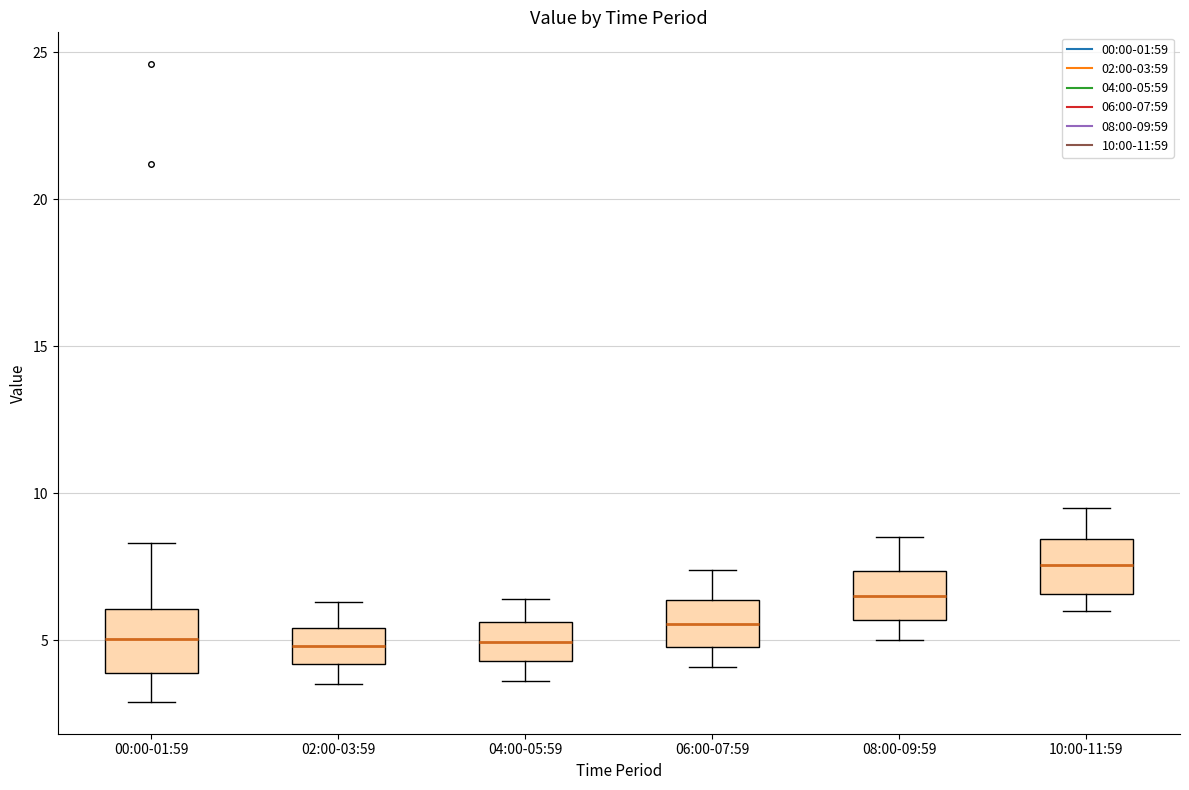

Reading left to right, transcribe this box plot: for each box, give where its median line is, the range the box spans, and where its two whiskers end, as read against the y-axis. The values are not printed on the chart, so give them approximately, as read against the axis.

00:00-01:59: median 5.0, box 4.0 to 6.0, whiskers 3.0 to 8.5
02:00-03:59: median 5.0, box 4.0 to 5.5, whiskers 3.5 to 6.5
04:00-05:59: median 5.0, box 4.5 to 5.5, whiskers 3.5 to 6.5
06:00-07:59: median 5.5, box 5.0 to 6.5, whiskers 4.0 to 7.5
08:00-09:59: median 6.5, box 5.5 to 7.5, whiskers 5.0 to 8.5
10:00-11:59: median 7.5, box 6.5 to 8.5, whiskers 6.0 to 9.5